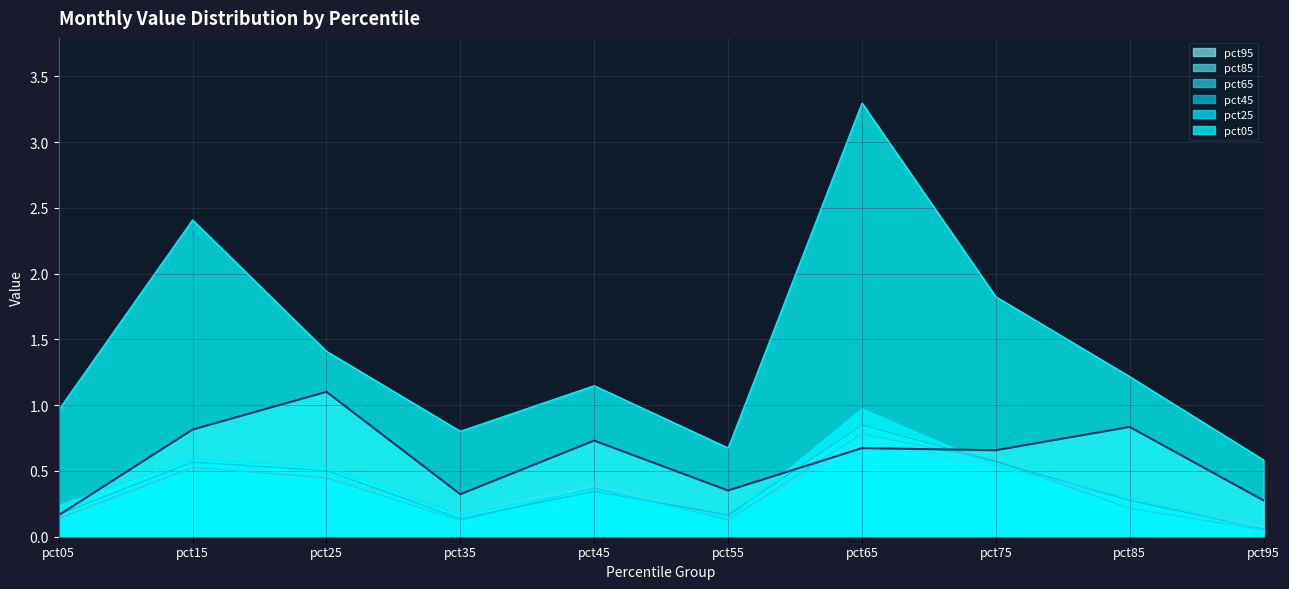

After their last crossing, which series has the higher values: pct45 or pct65?

pct45